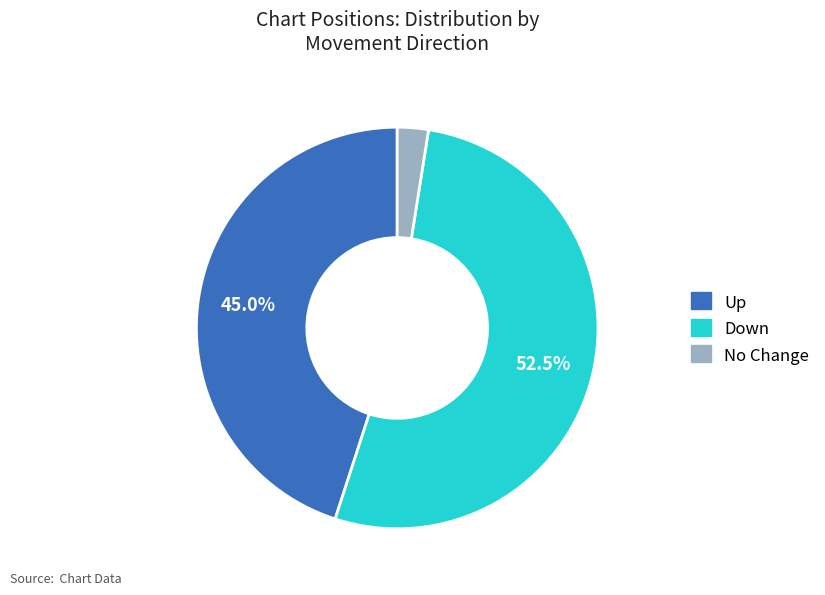

Which has a higher value, No Change or Down?

Down